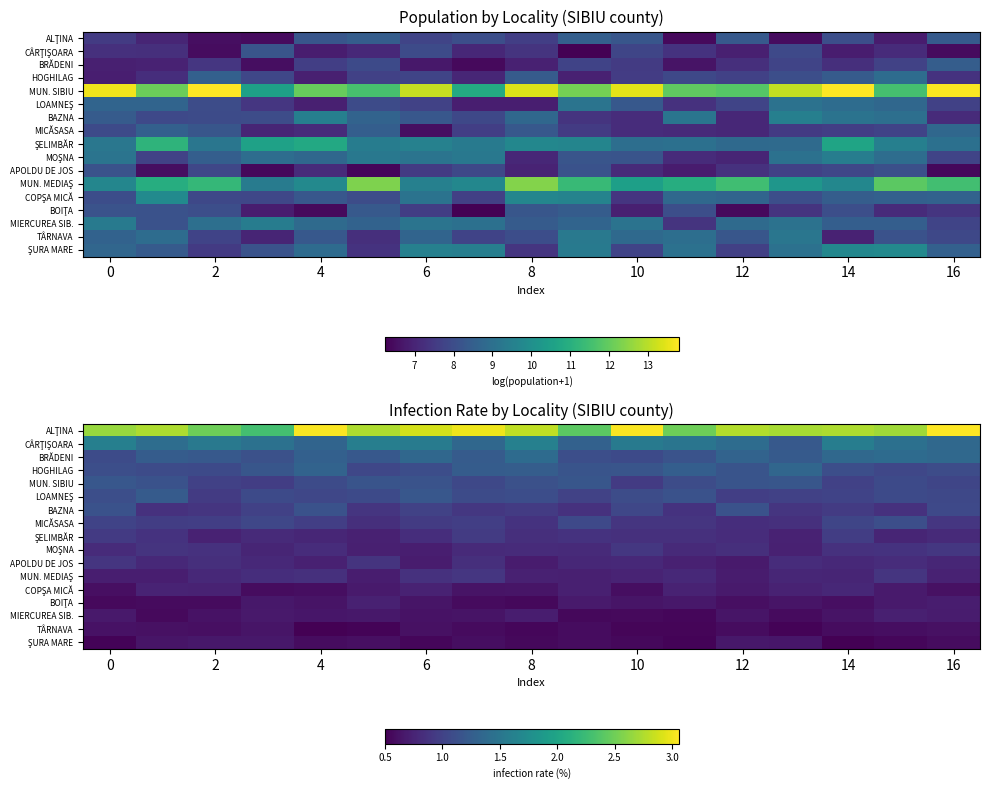

At which category is the sum across all series the highest?

10